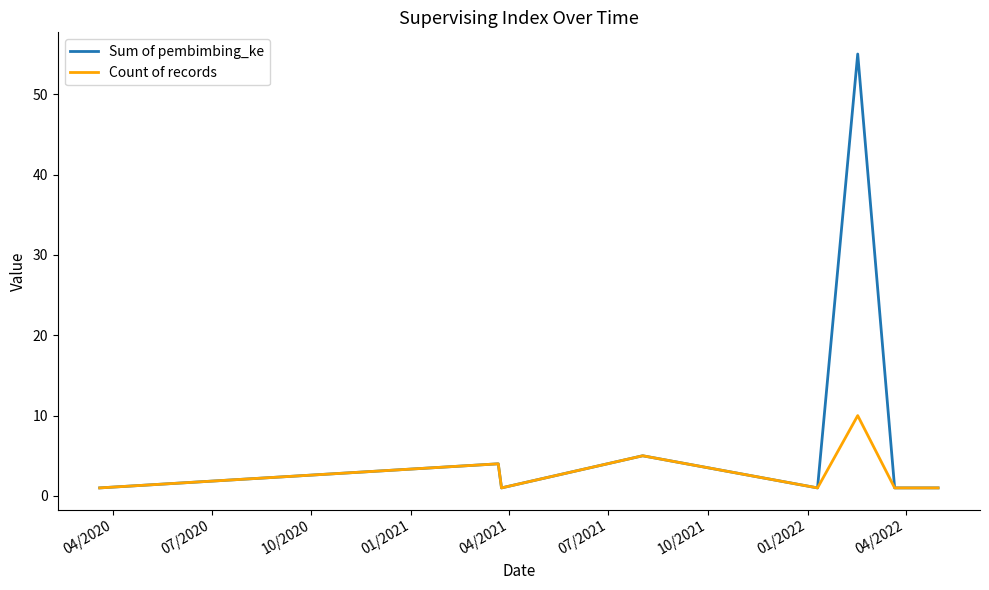

Which series has the largest range (max minus min)?

Sum of pembimbing_ke